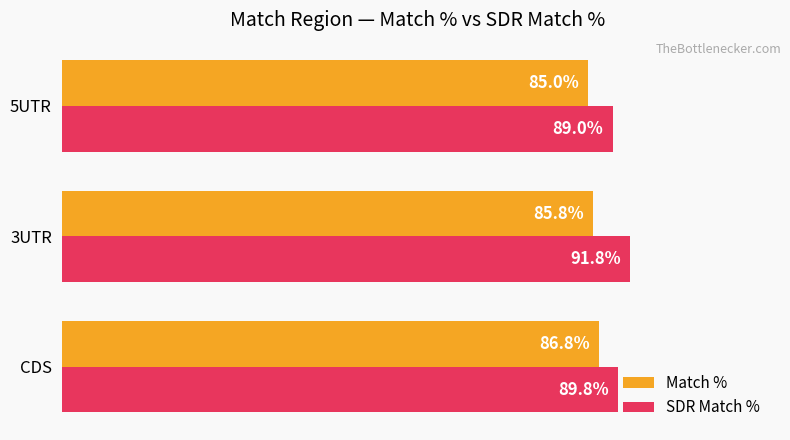

List the series in order of their overall mean, highest first.

SDR Match %, Match %